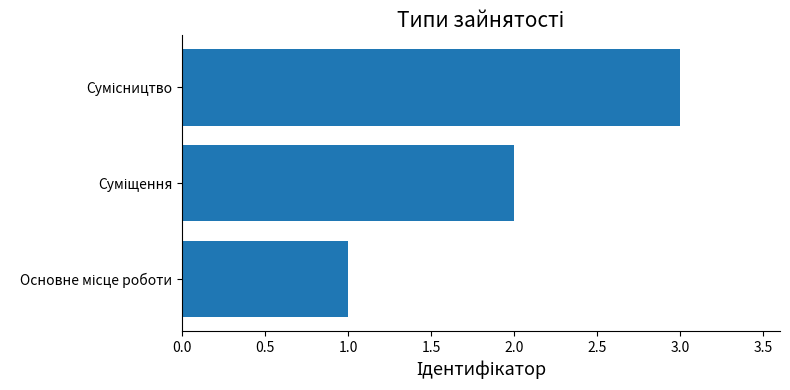

What is the greatest value displayed?

3